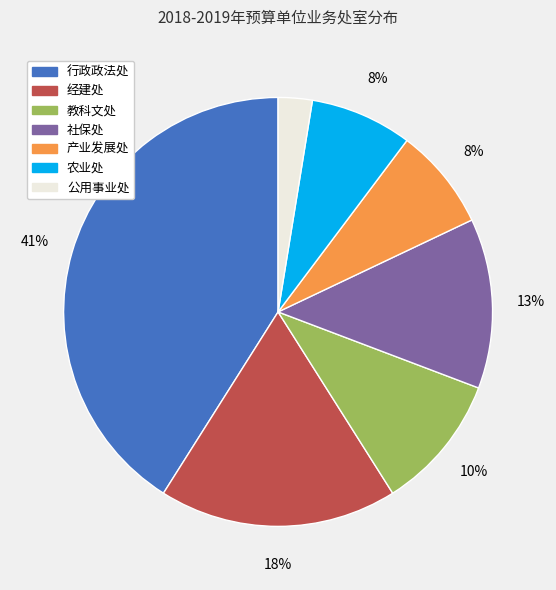

The 行政政法处 slice represents 41% of the pie. True or false?

True